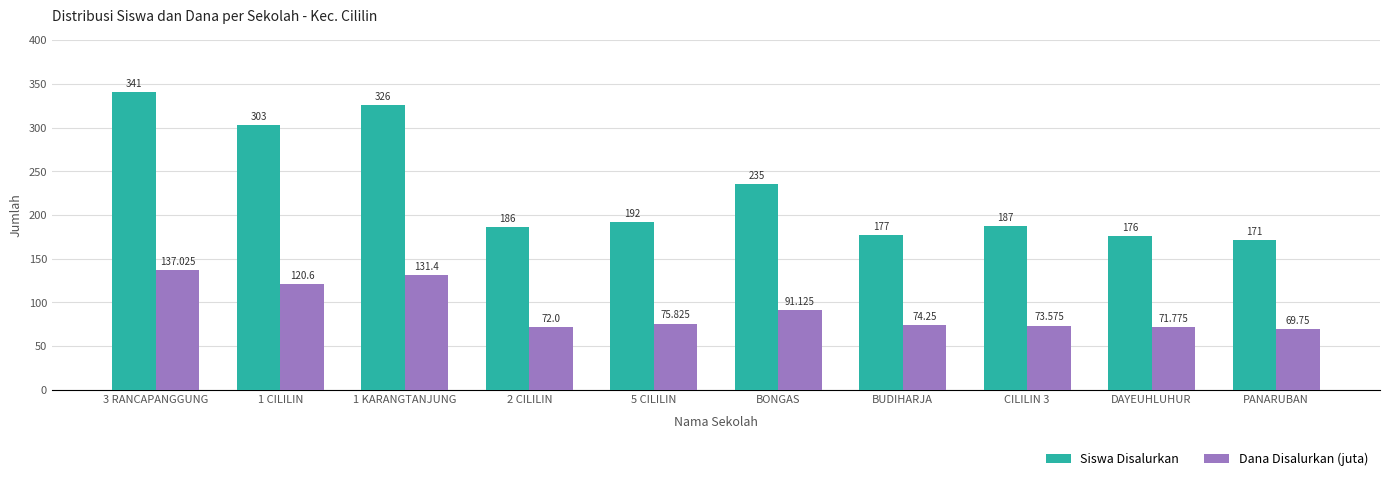

Count the number of data series in this chart.

2